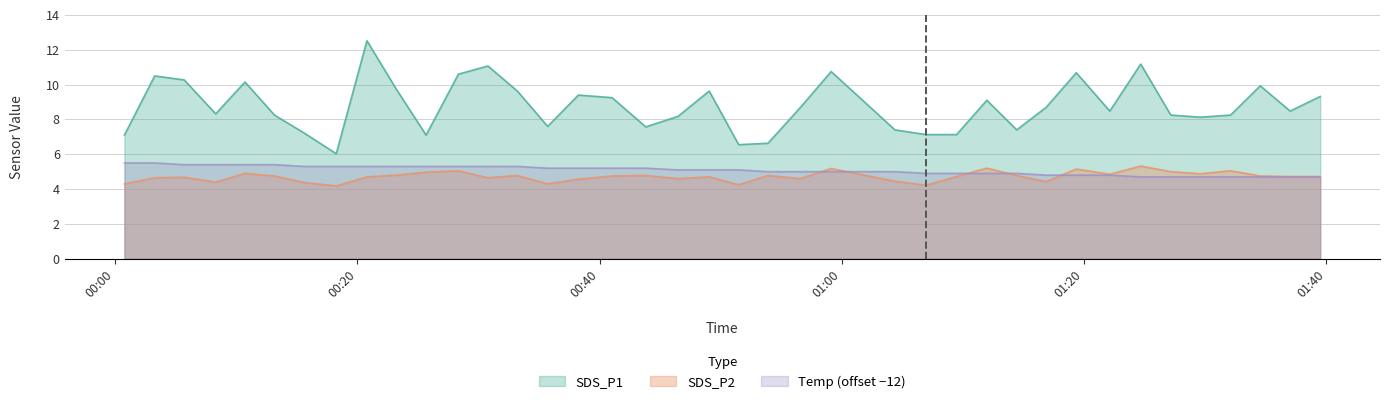

What is the highest value of the Temp (offset −12) series?

5.5